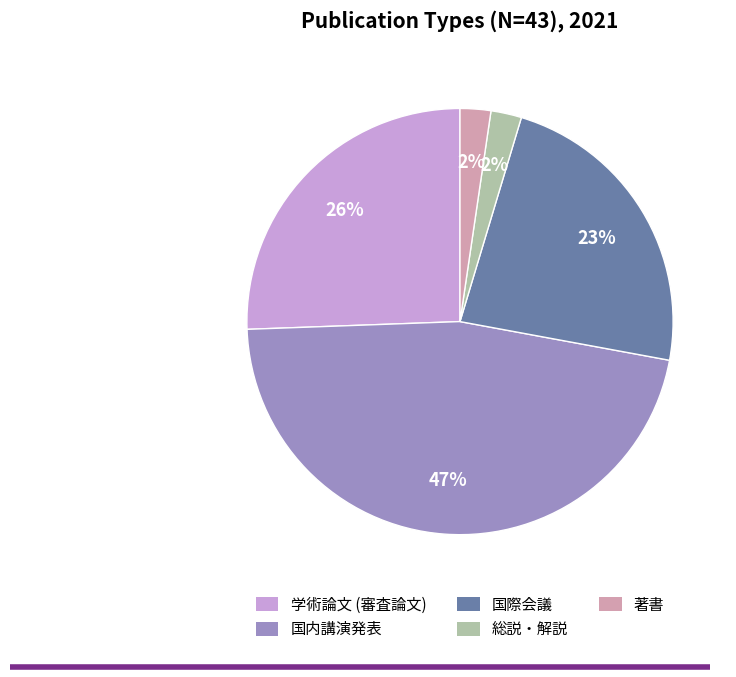

What percentage is the 国内講演発表 slice, to the nearest percent?

47%